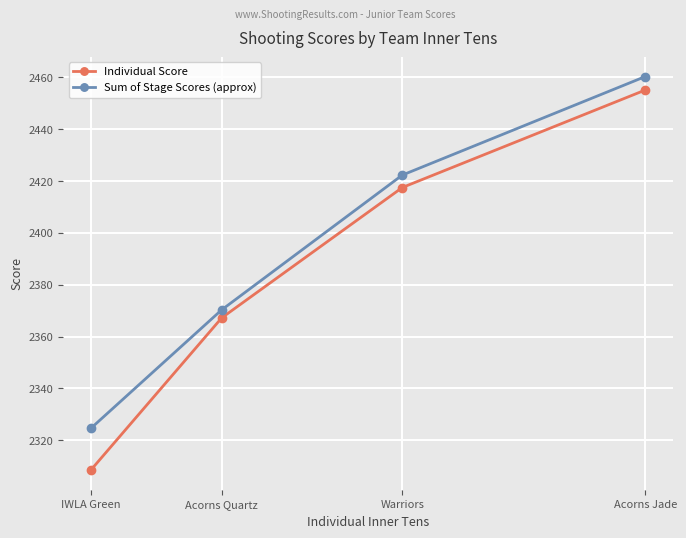

What is the value of the Sum of Stage Scores (approx) point at the 1st from the left?

2324.6